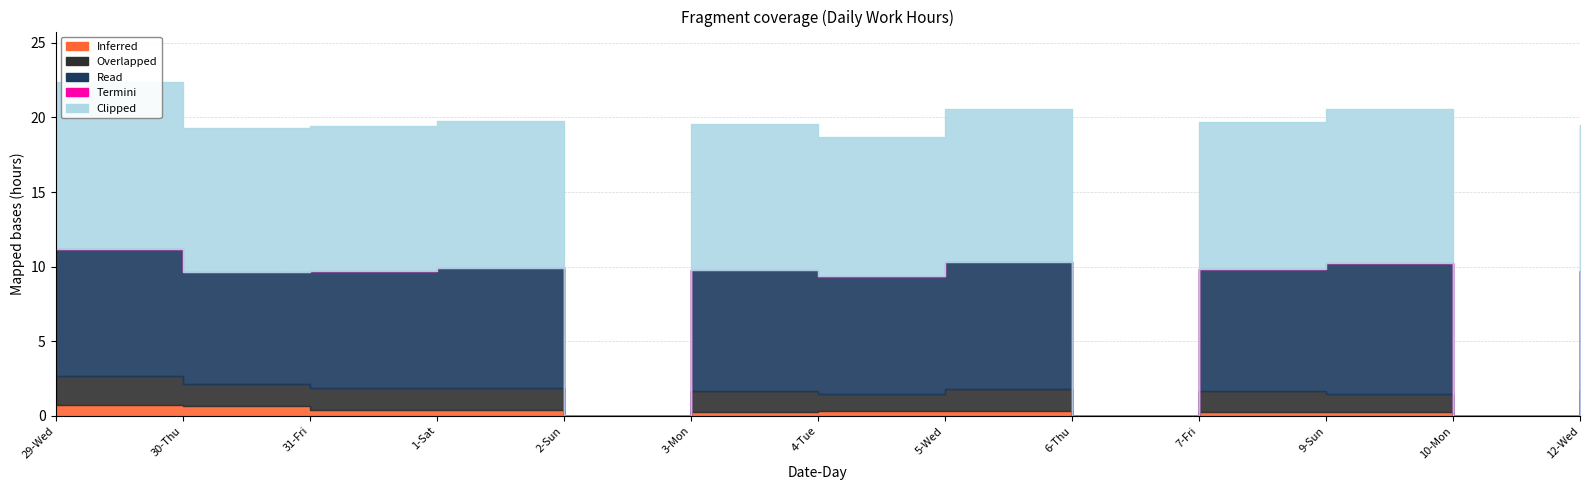

What is the sum of the Overlapped values at 9-Sun and 7-Fri?

2.6